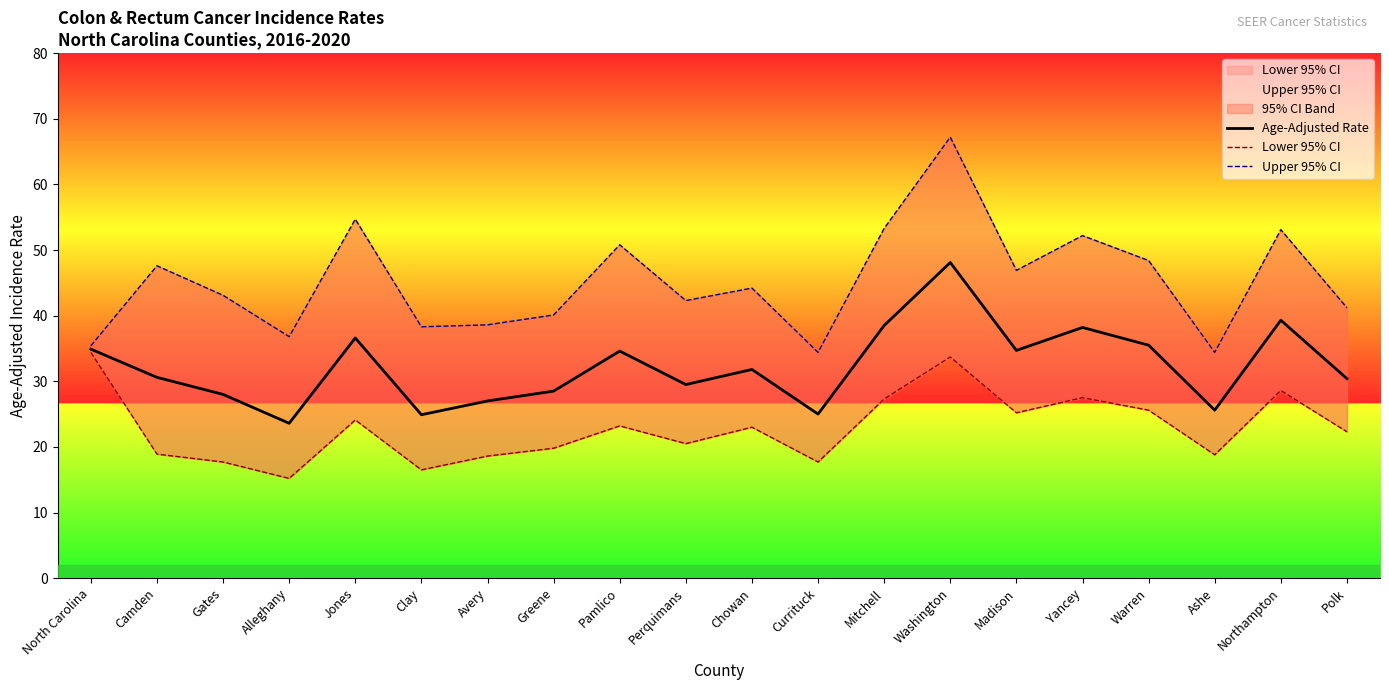

Which series has the widest spread of values?

Upper 95% CI